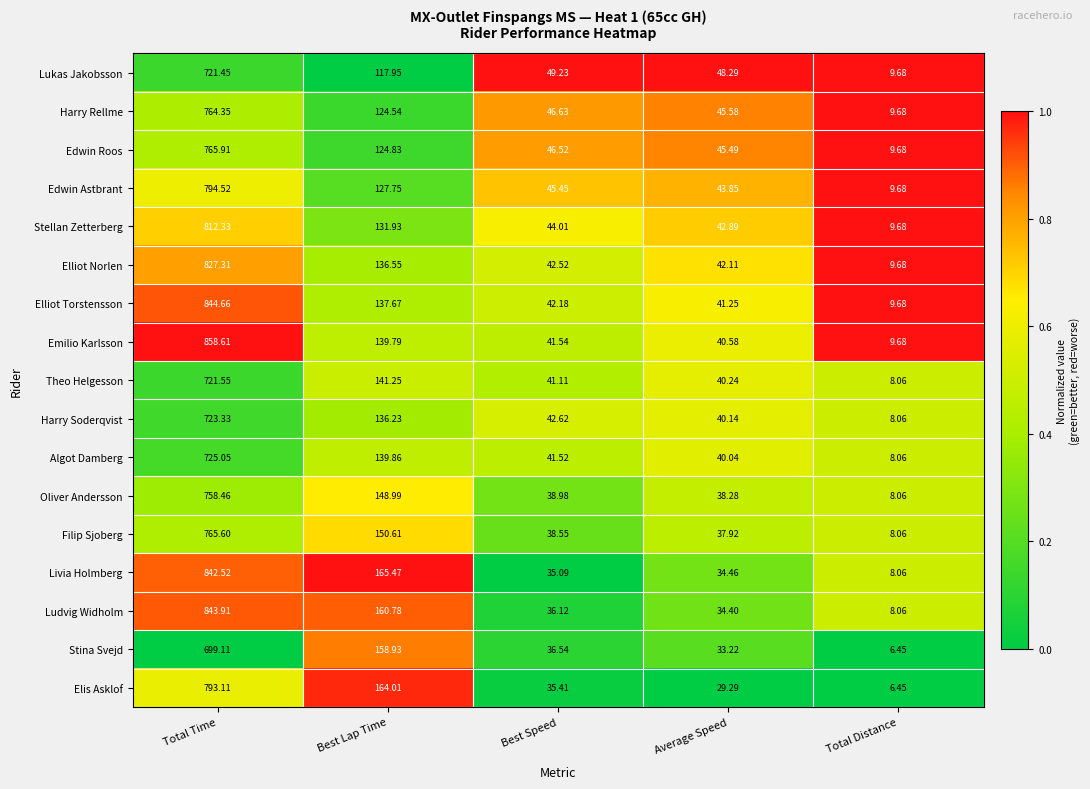

List the labels in order of Theo Helgesson value, smallest first.

Total Distance, Average Speed, Best Speed, Best Lap Time, Total Time